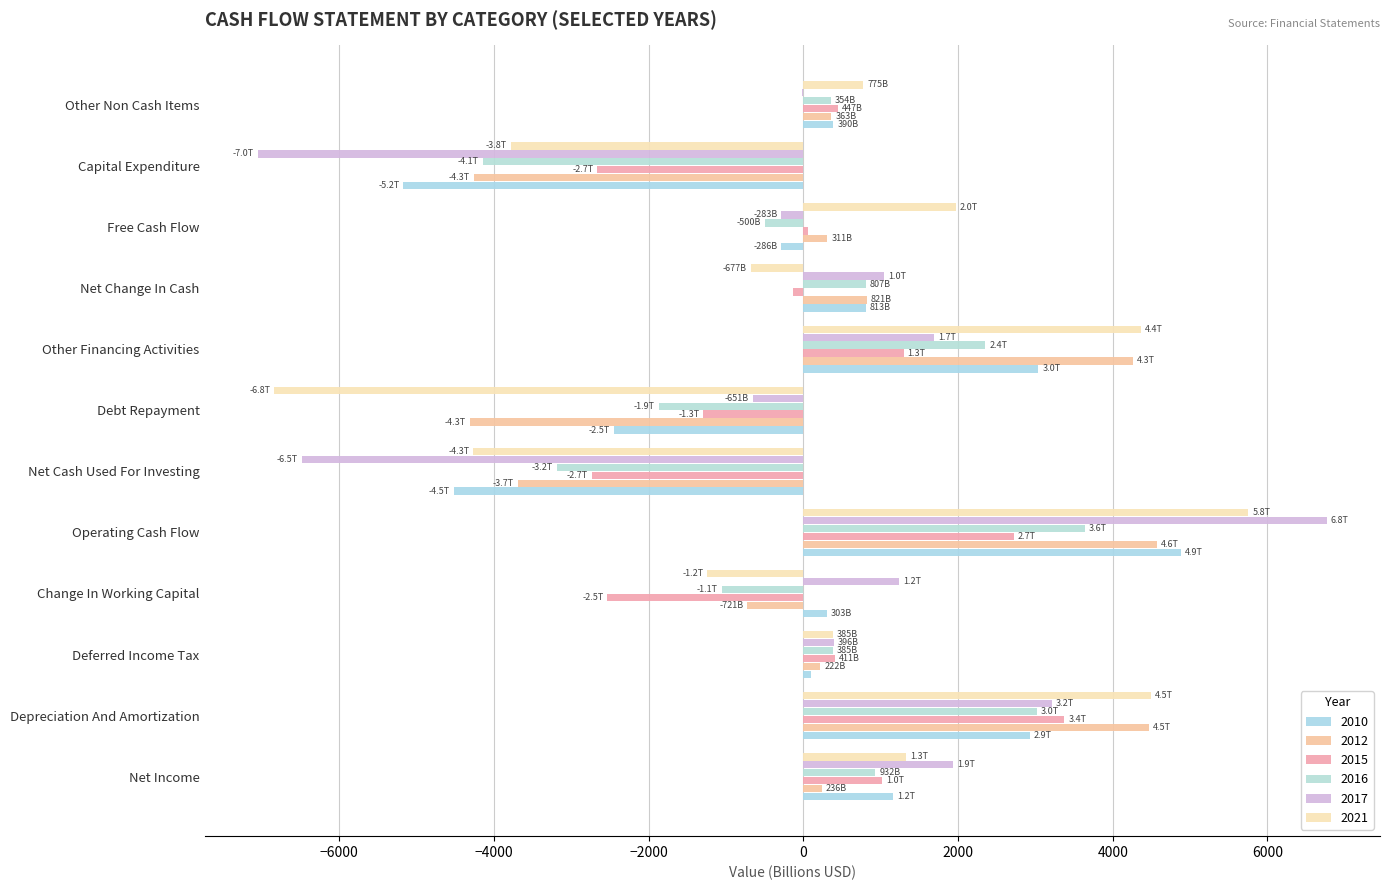

At which category is the sum across all series the highest?

Operating Cash Flow